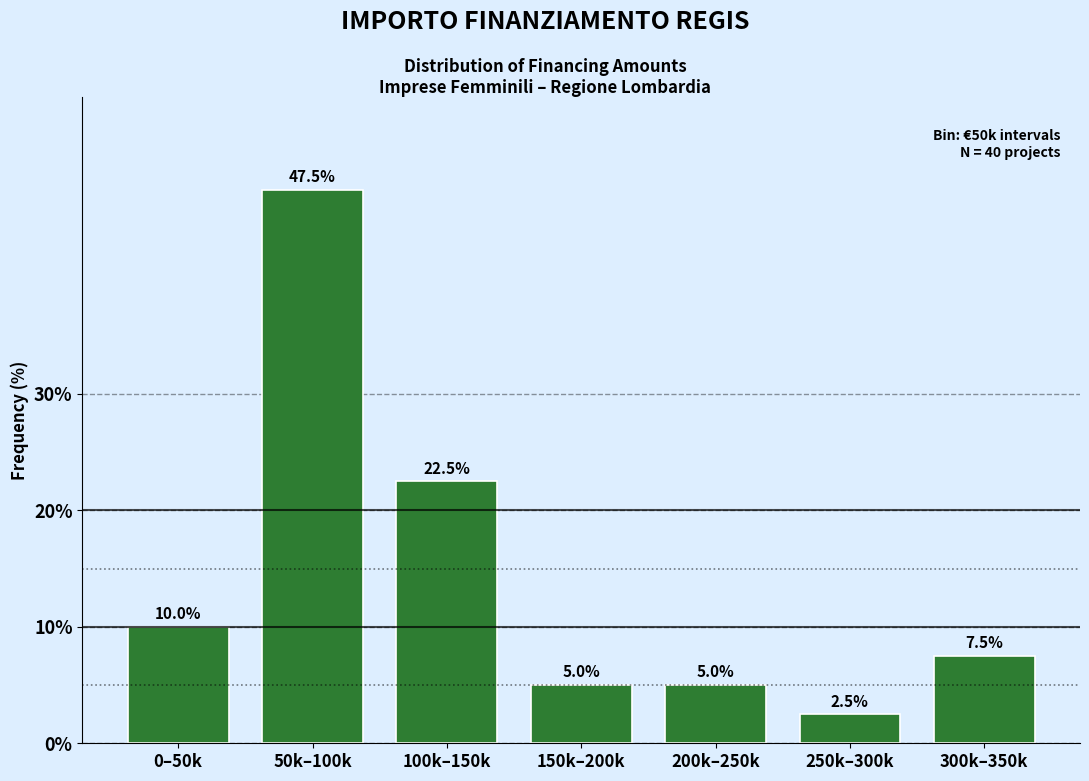

Reading right to left, transcribe all the data shown in this chart.

300k–350k=7.5	250k–300k=2.5	200k–250k=5.0	150k–200k=5.0	100k–150k=22.5	50k–100k=47.5	0–50k=10.0